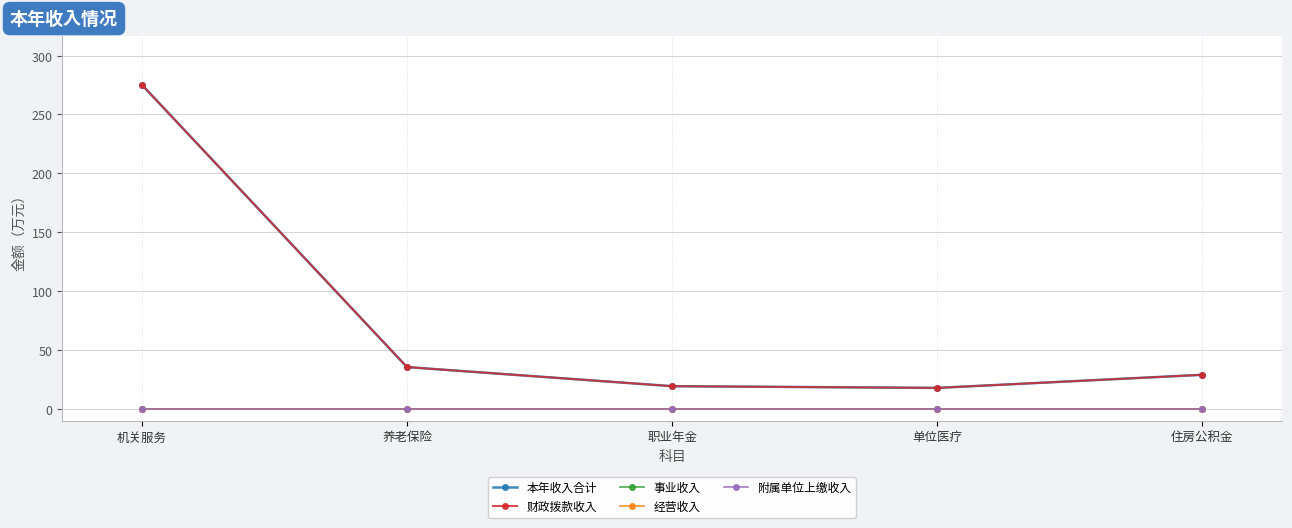

Is this an area chart (filled region under the line)?

No